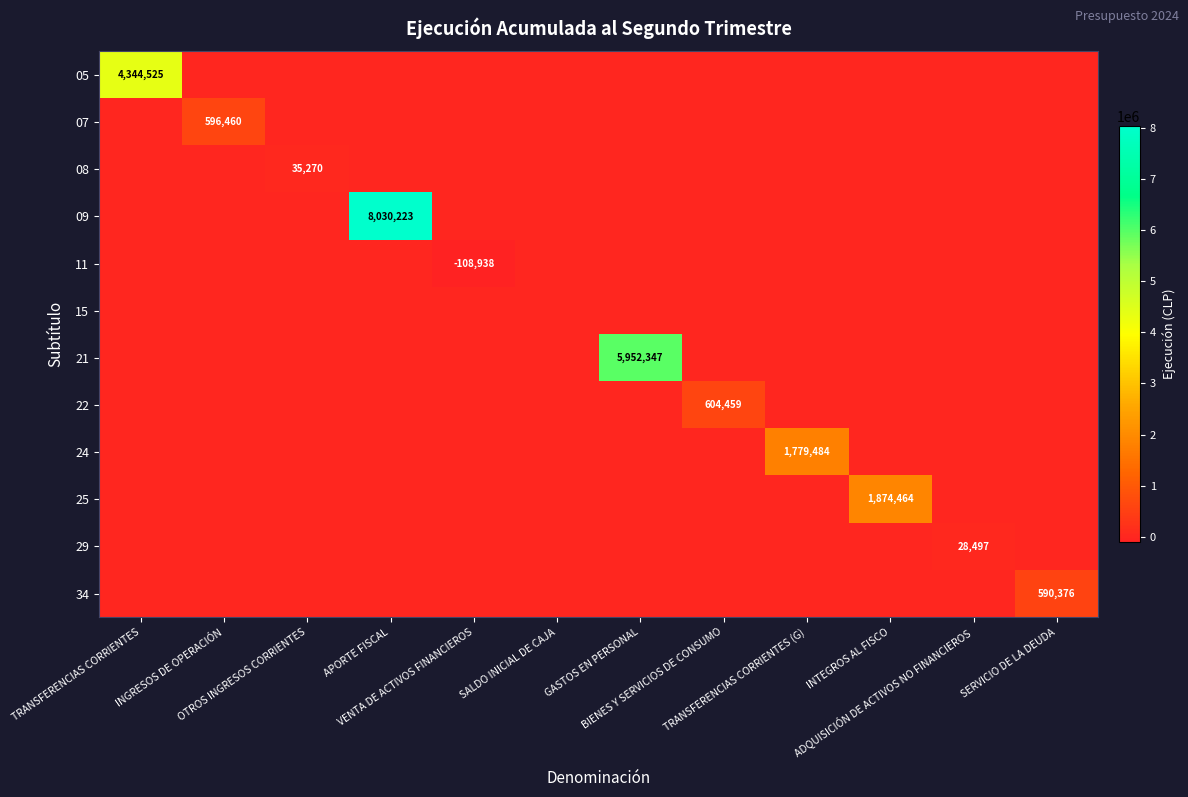

At which category does the chart reach its peak across all series?

APORTE FISCAL